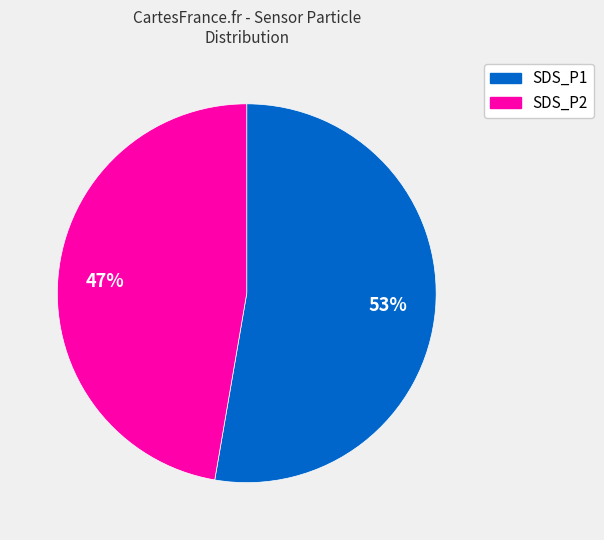

True or false: SDS_P2 accounts for 56% of the total.

False